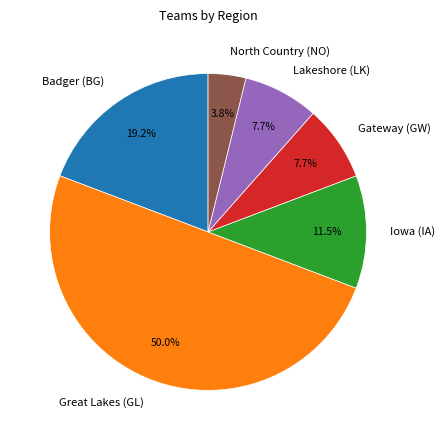

What percentage is the Badger (BG) slice, to the nearest percent?

19%